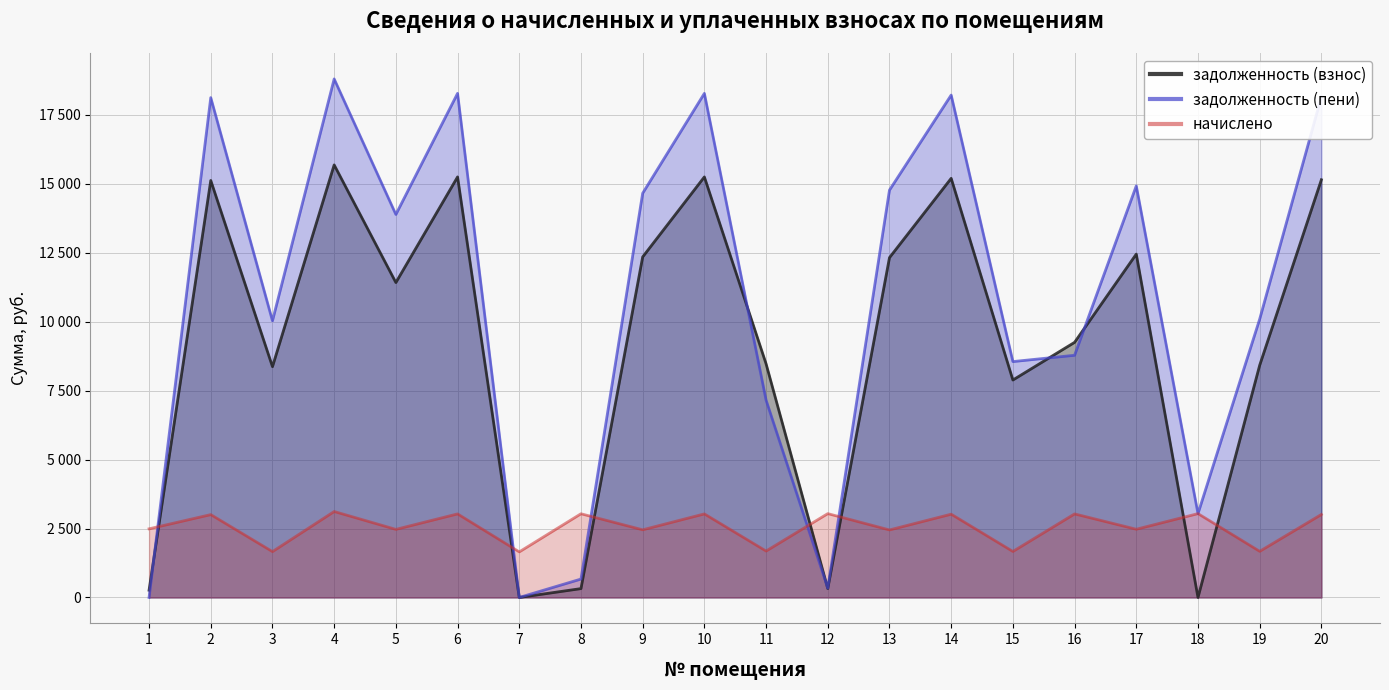

Which label corresponds to the smallest value in the chart?

7